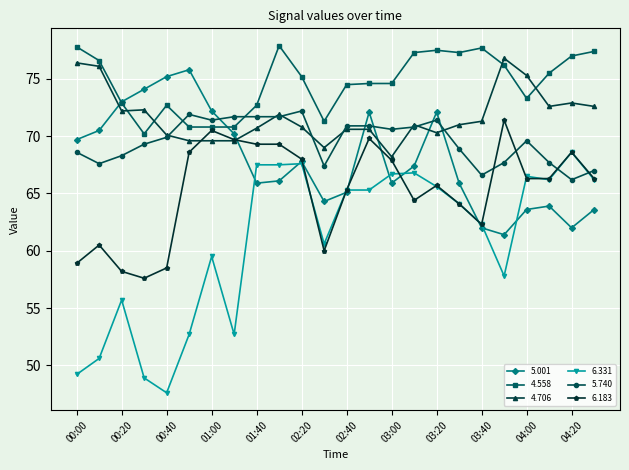

What is the minimum value for 6.331?

47.6